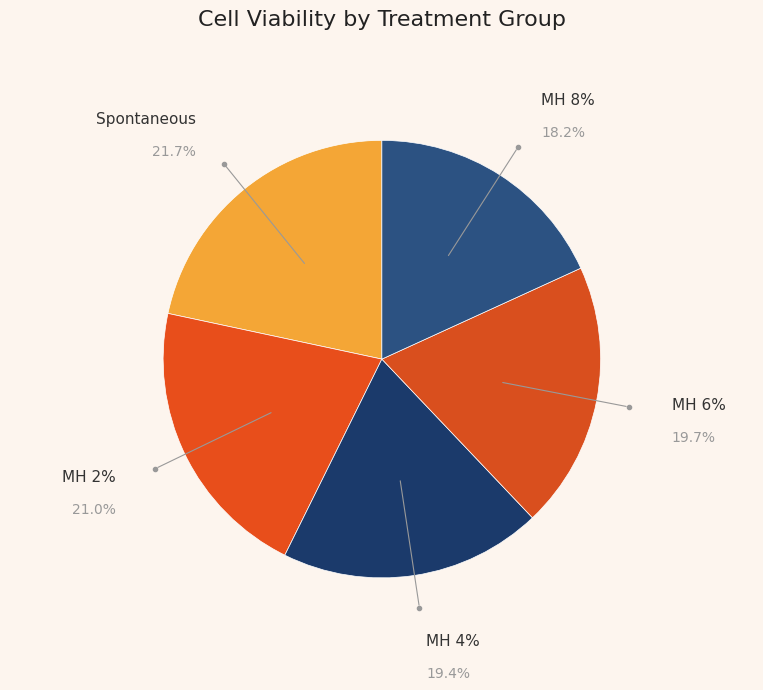

To the nearest percent, what percentage of the pie is Spontaneous?

22%